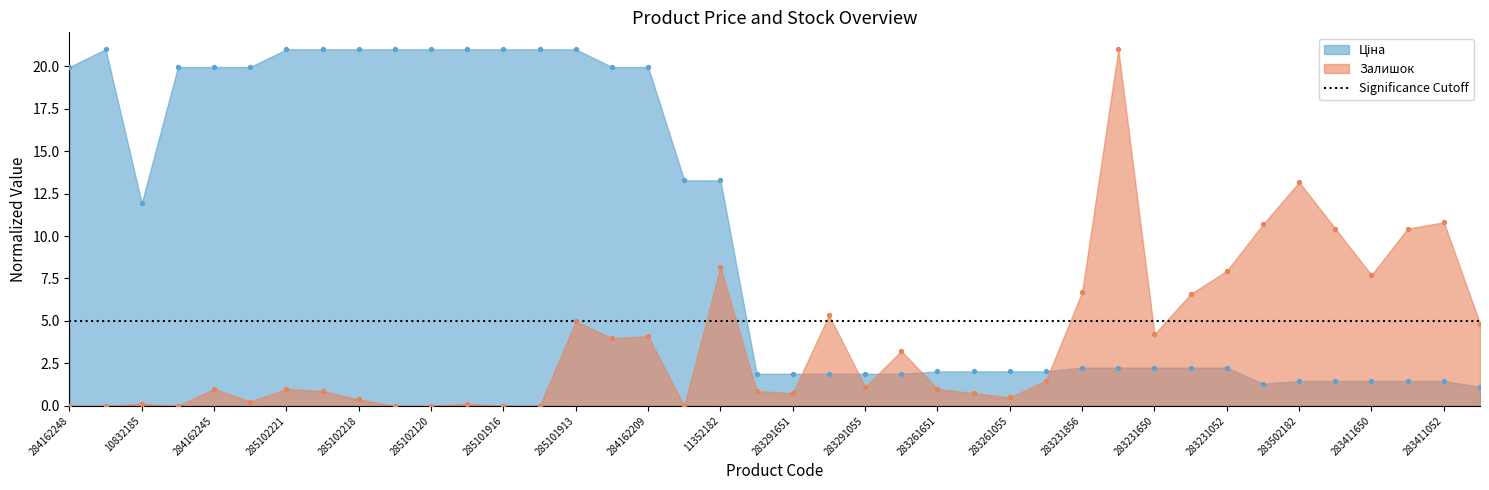

Which series has the largest total across all categories?

Ціна